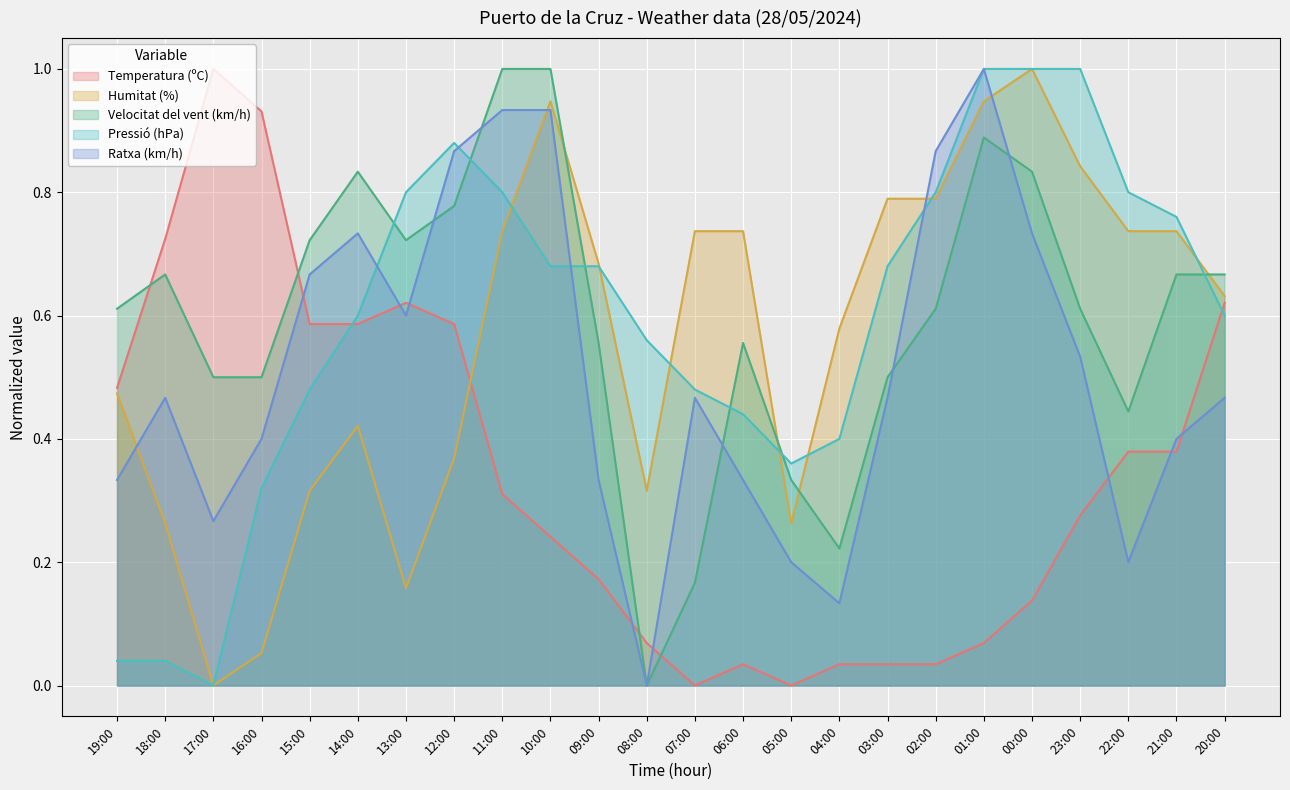

How many lines are shown in the chart?

5